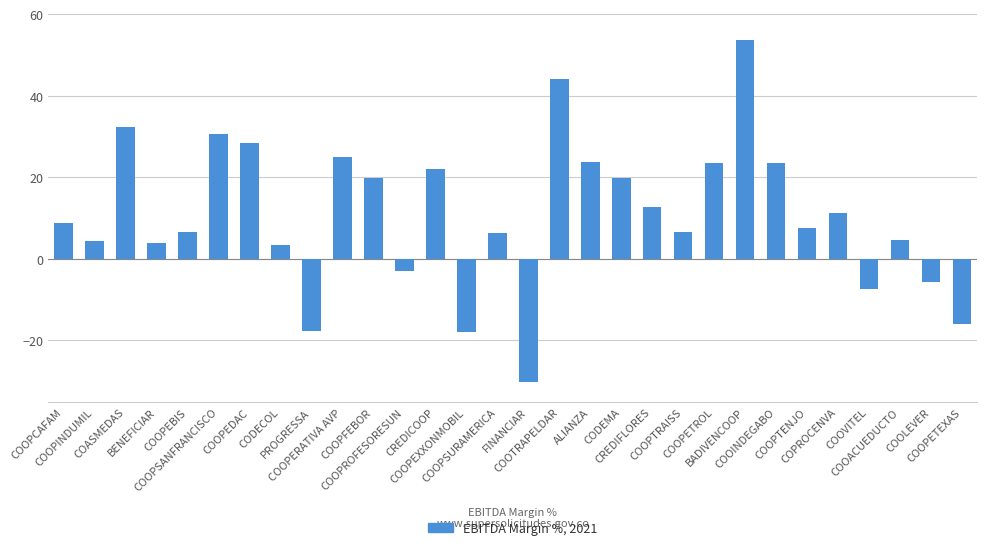

What is the maximum value shown in the chart?

53.6